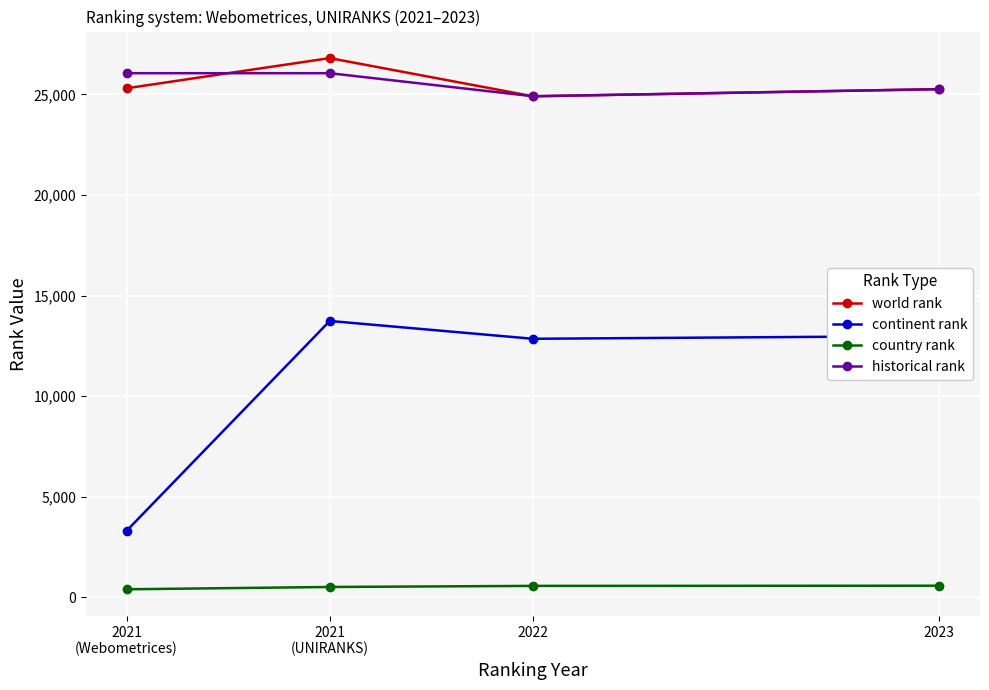

What is the average value of the continent rank series?

10720